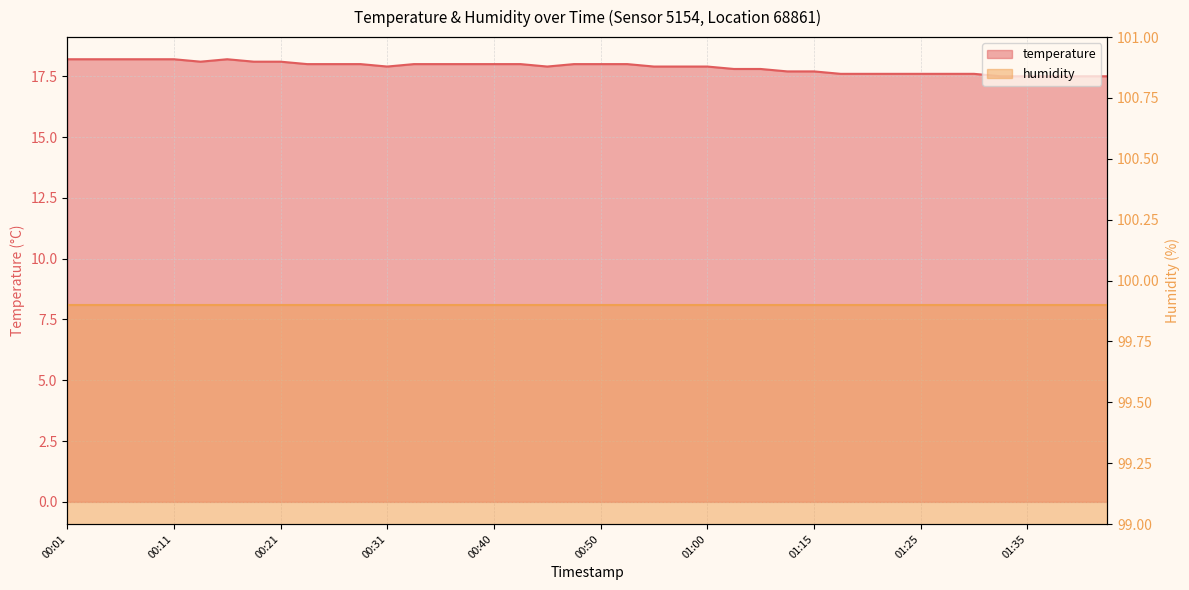

At which label is the value closest to 17?

01:32